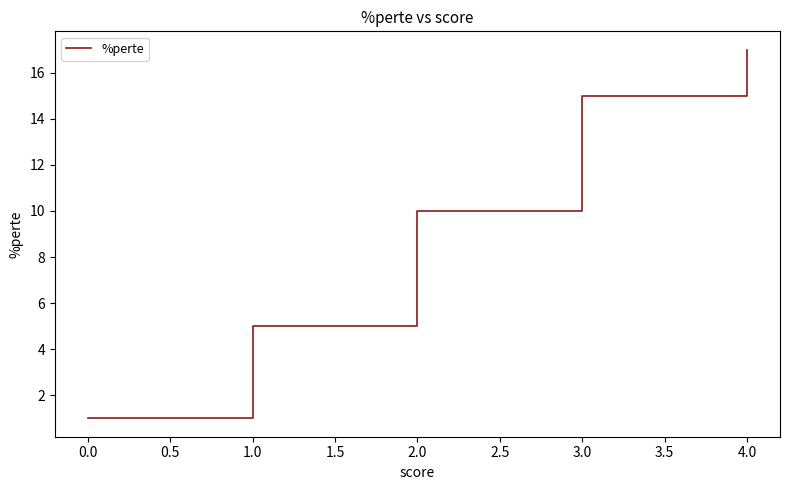

True or false: there are more than 2 points higher than both neighbors.

False